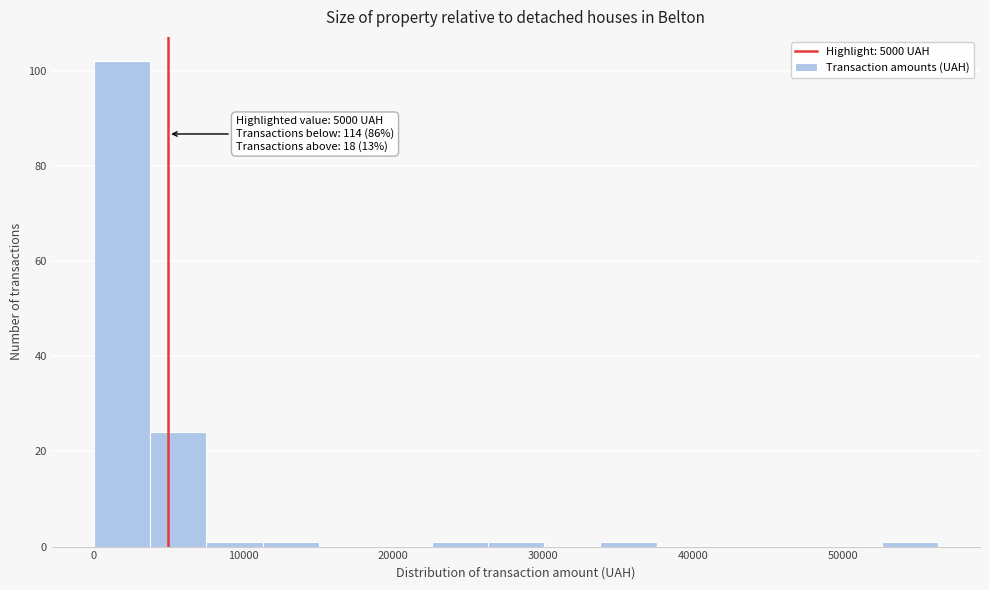

Read against the x-axis, roughly where is the centre of the tallest bar?

2000